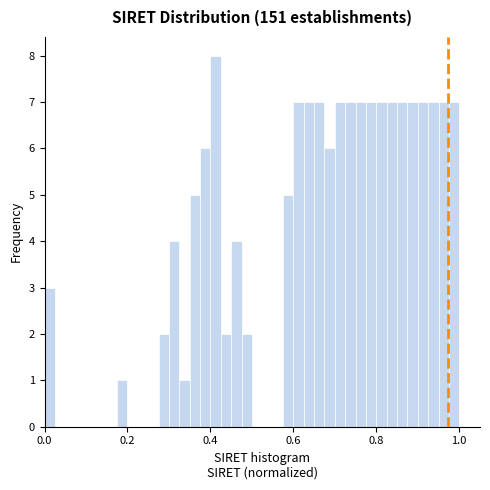

Around what value on the x-axis is the tallest bar? Give the approximate position of its centre, as read against the axis.

0.42